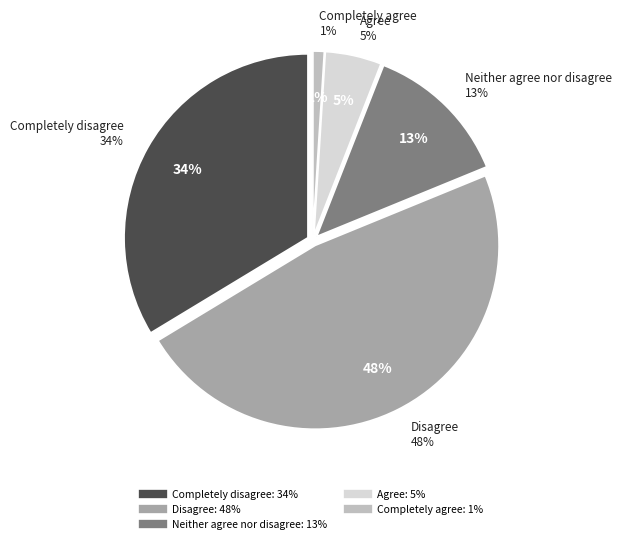

How much of the chart is everything except Completely disagree?

66.3%